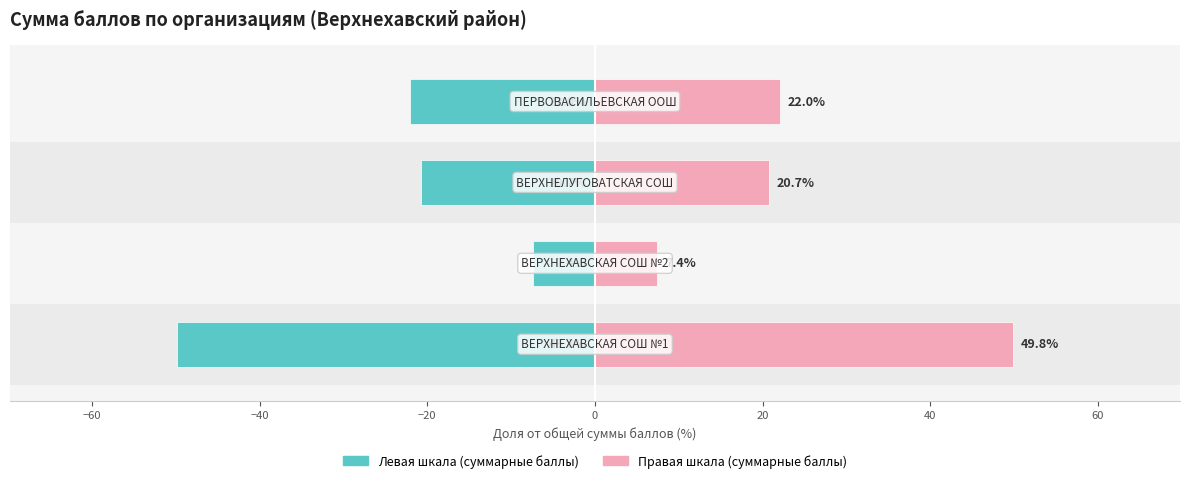

The value of Сумма баллов (левая шкала) at −80 is -26.1. True or false?

False